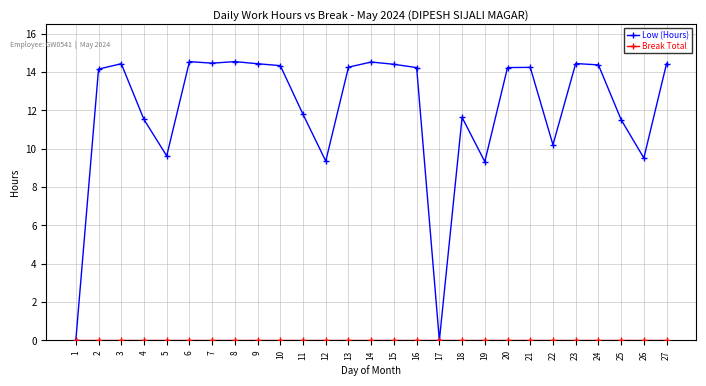

The Low (Hours) series shows 14.4 at 15. True or false?

True